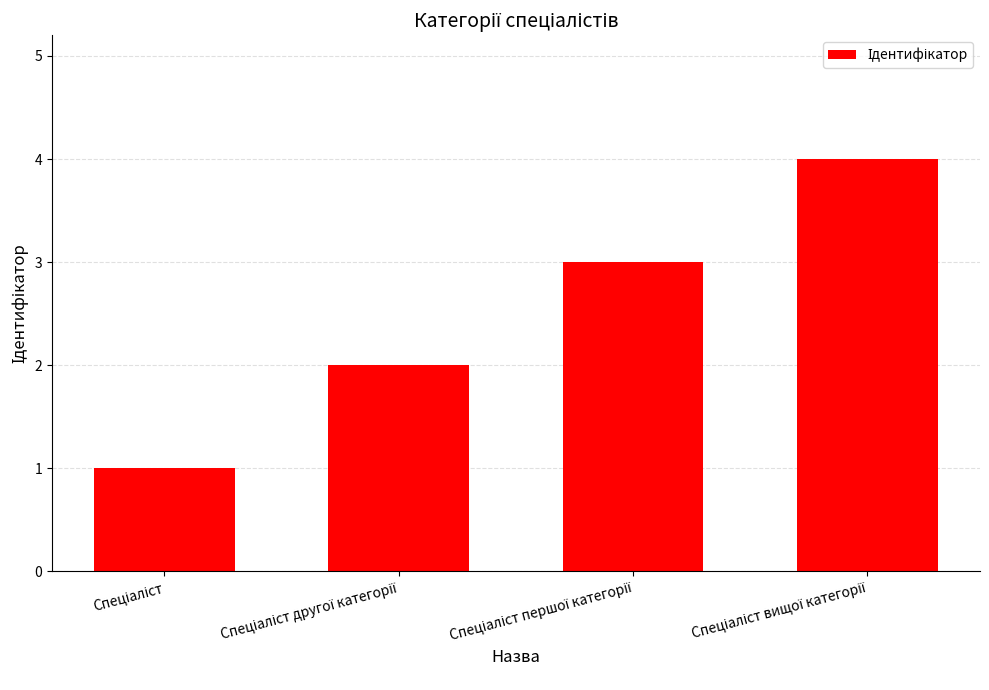

What is the sum of all values?

10